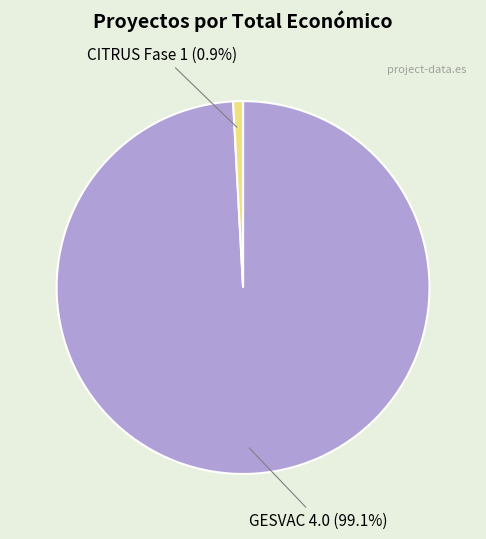

To the nearest percent, what is the combined percentage of GESVAC 4.0 and CITRUS Fase 1?

100%